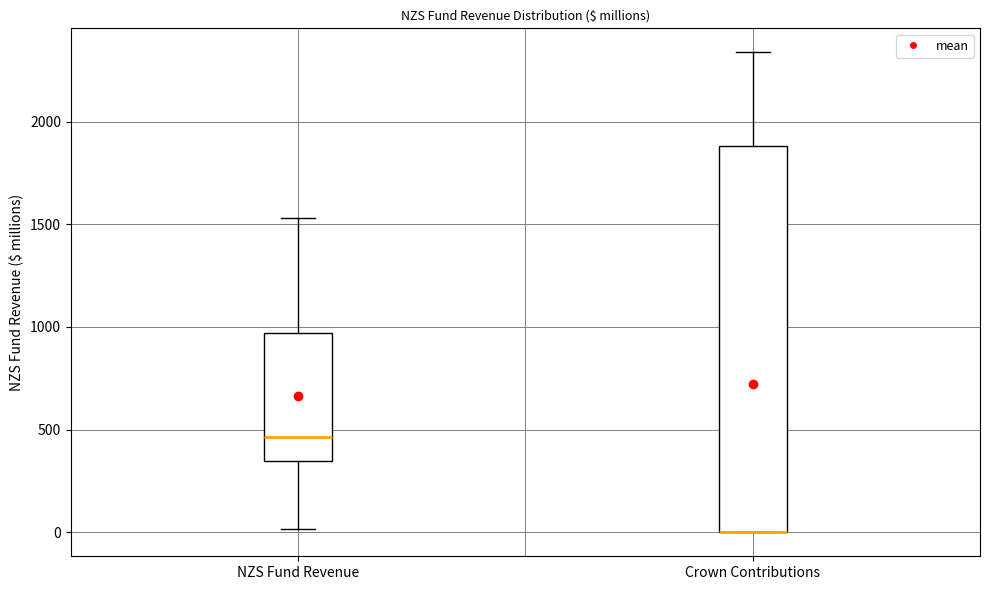

Reading left to right, read every box against the y-axis: the position of its median line, the range the box covers, and the ends of its whiskers. The values are not printed on the chart, so give them approximately, as read against the axis.

NZS Fund Revenue: median 450, box 350 to 950, whiskers 0 to 1550
Crown Contributions: median 0 (drawn on the box's lower edge), box 0 to 1900, whiskers 0 to 2350